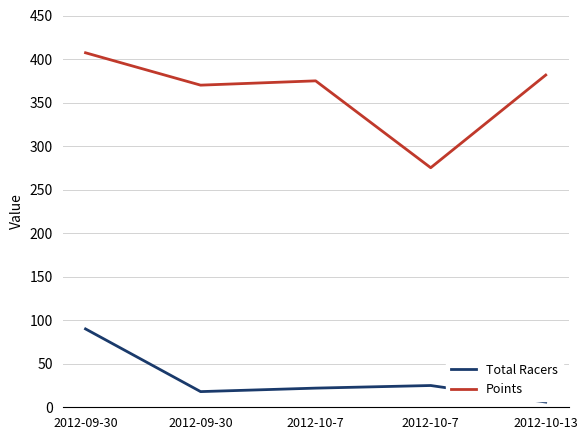

List the series in order of their peak value, highest first.

Points, Total Racers